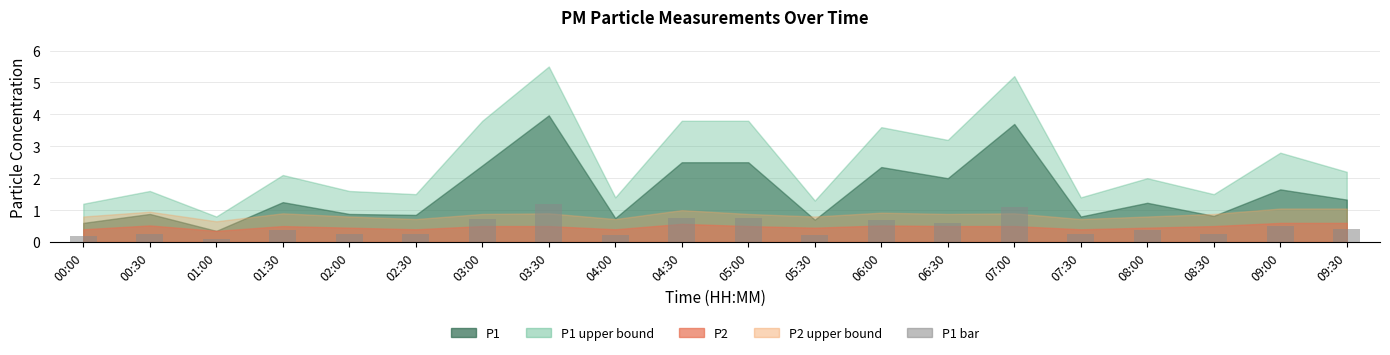

What is the average value?

0.5